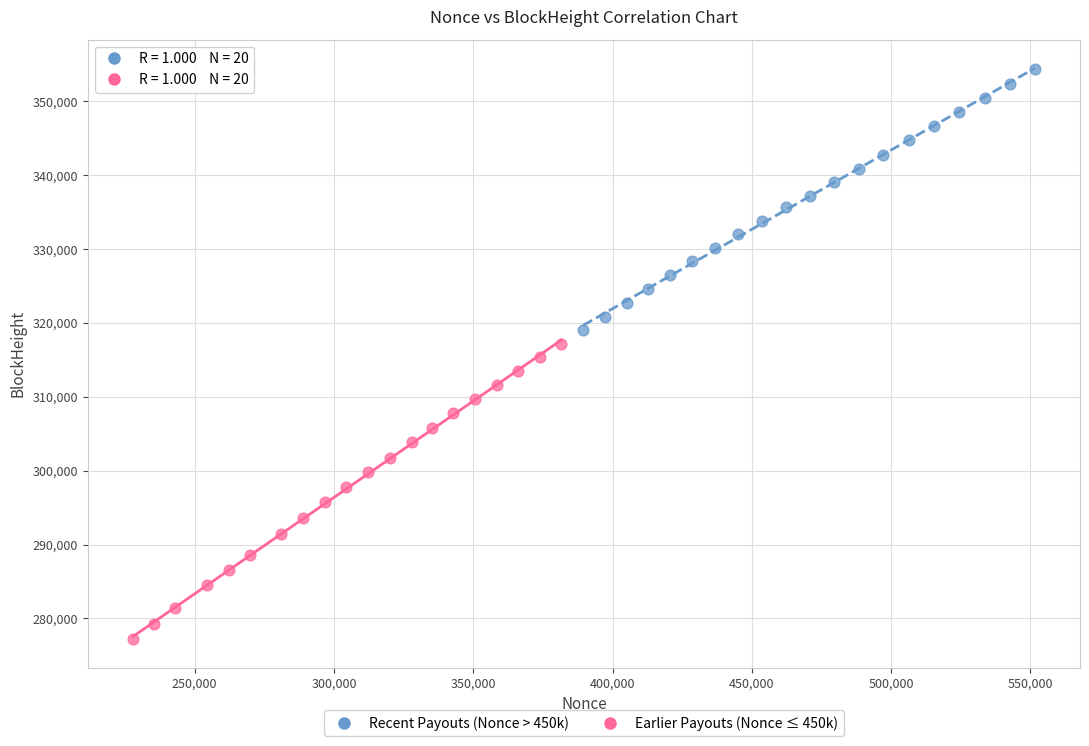

Which series reaches the maximum Y coordinate?

Recent Payouts (Nonce > 450k)